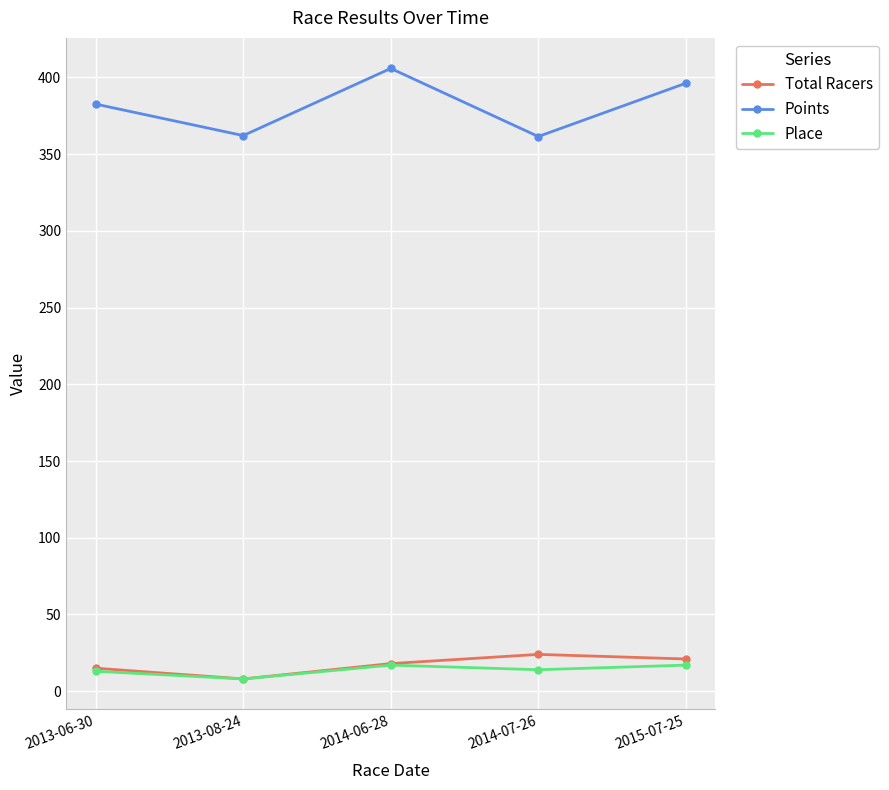

Which category has the lowest value in the Place series?

2013-08-24